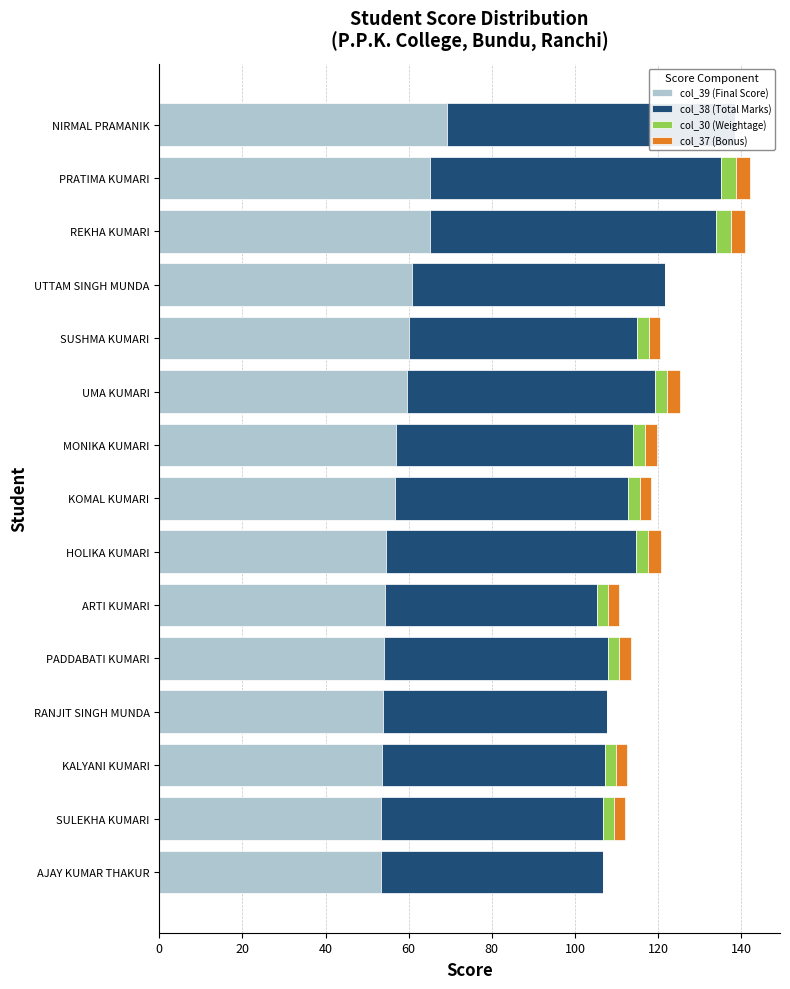

How many bars are there in total?

60